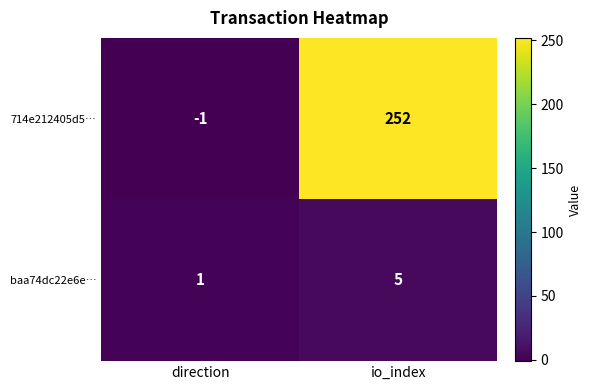

List the series in order of their overall mean, lowest first.

baa74dc22e6e…, 714e212405d5…